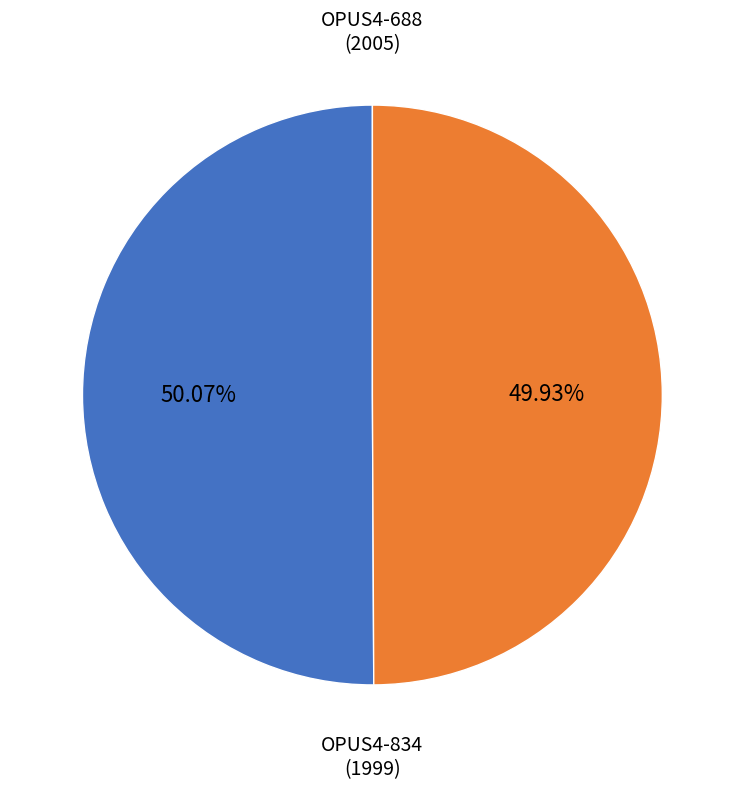

Is there a majority slice in this chart?

Yes